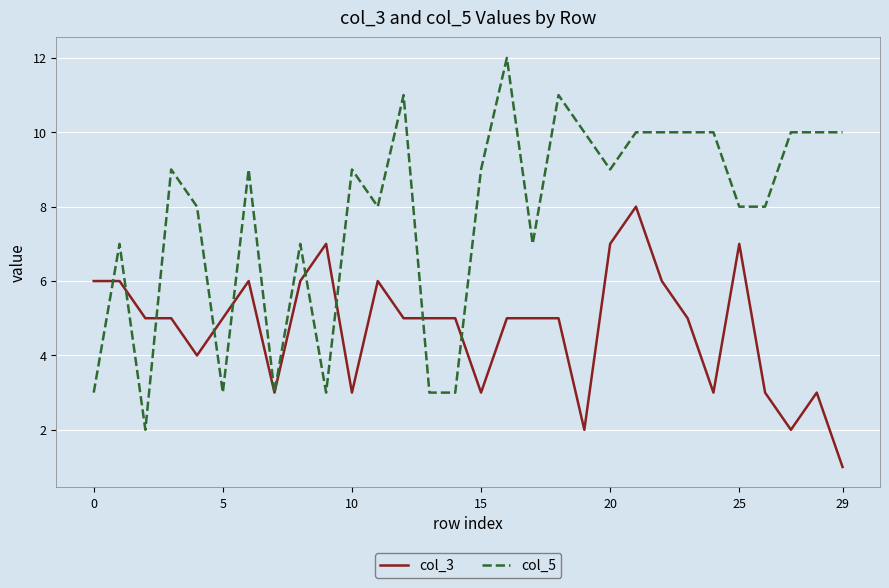

What is the maximum value shown in the chart?

12